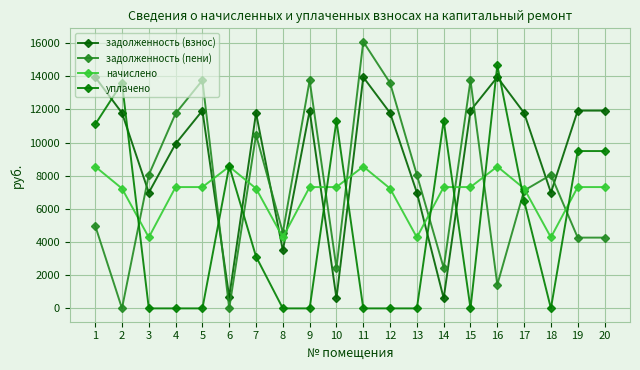

Is this an area chart (filled region under the line)?

No